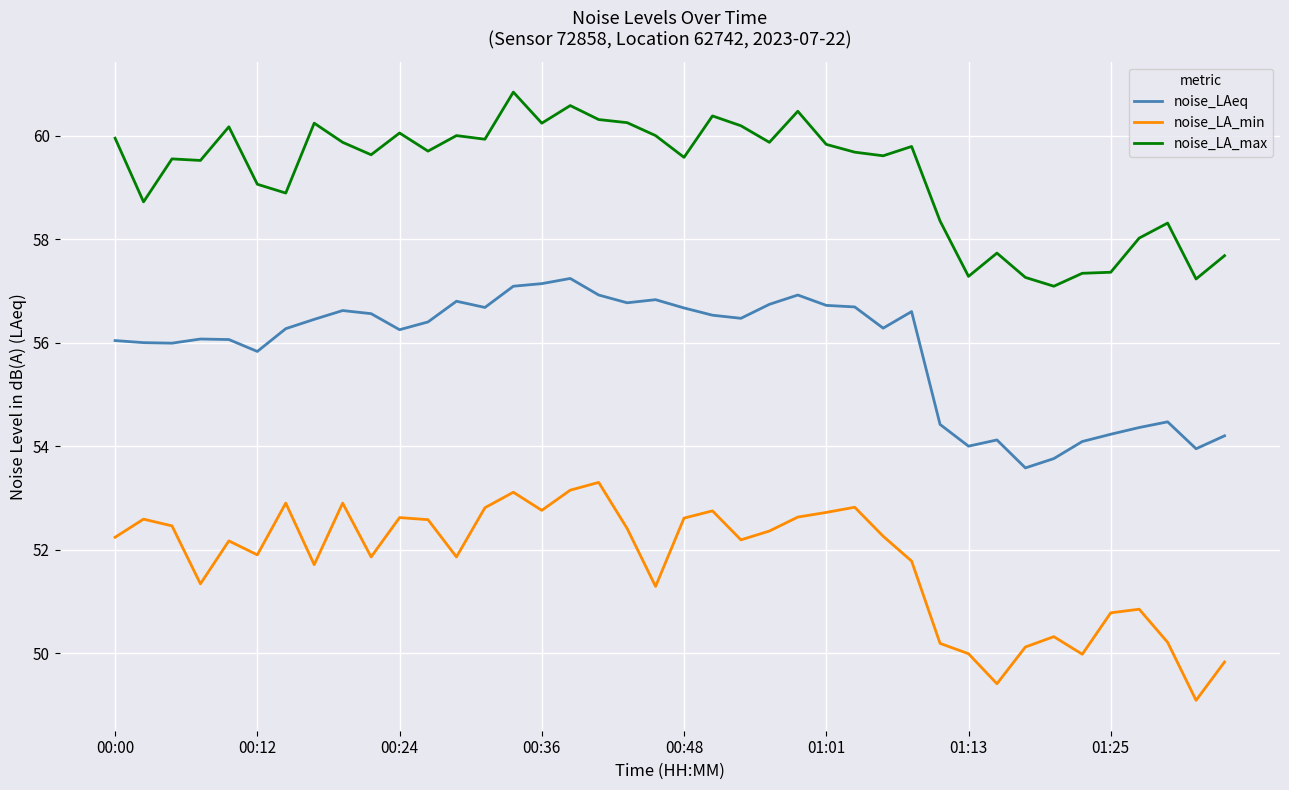

What is the smallest value displayed?

49.1